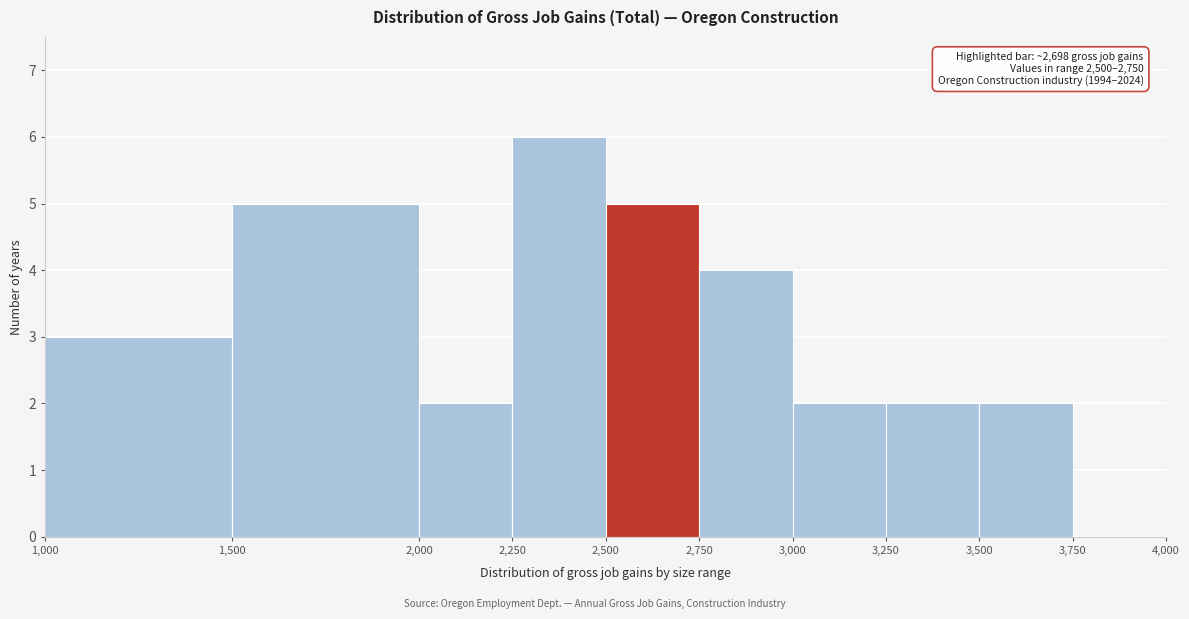

Over which range of the x-axis is the bar tallest?

2,250 to 2,500